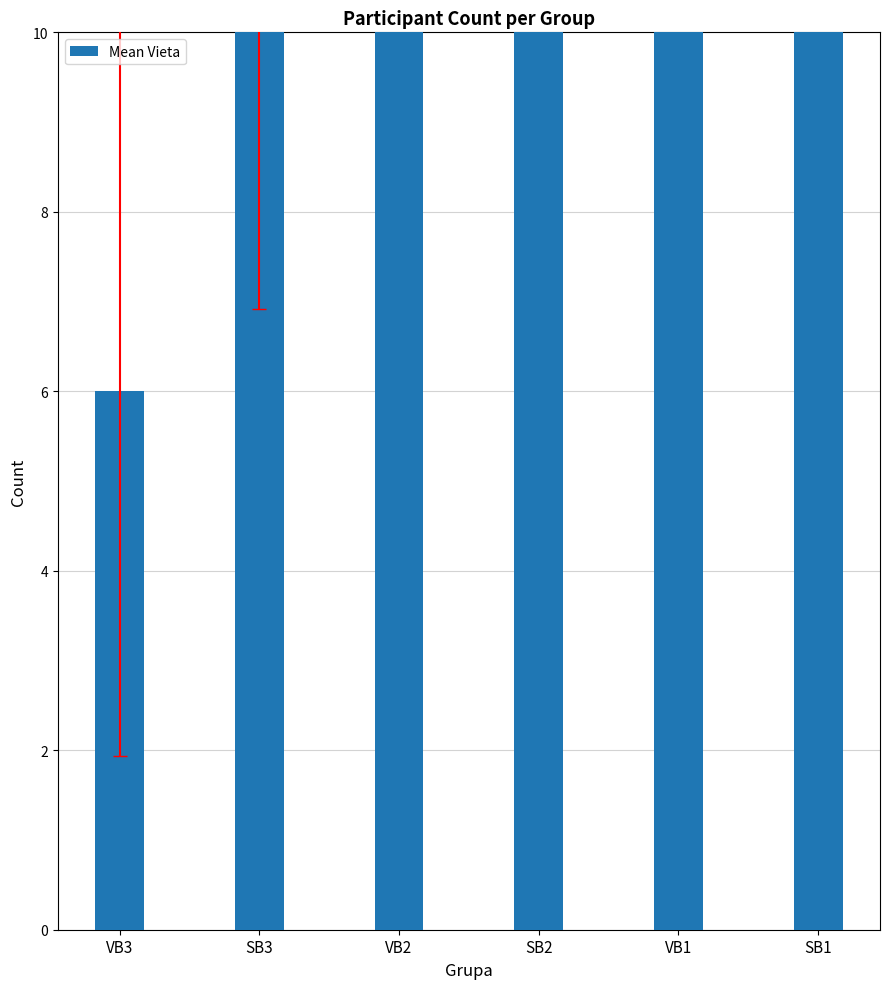

List the labels in order of value, smallest first.

VB3, SB3, VB2, VB1, SB2, SB1